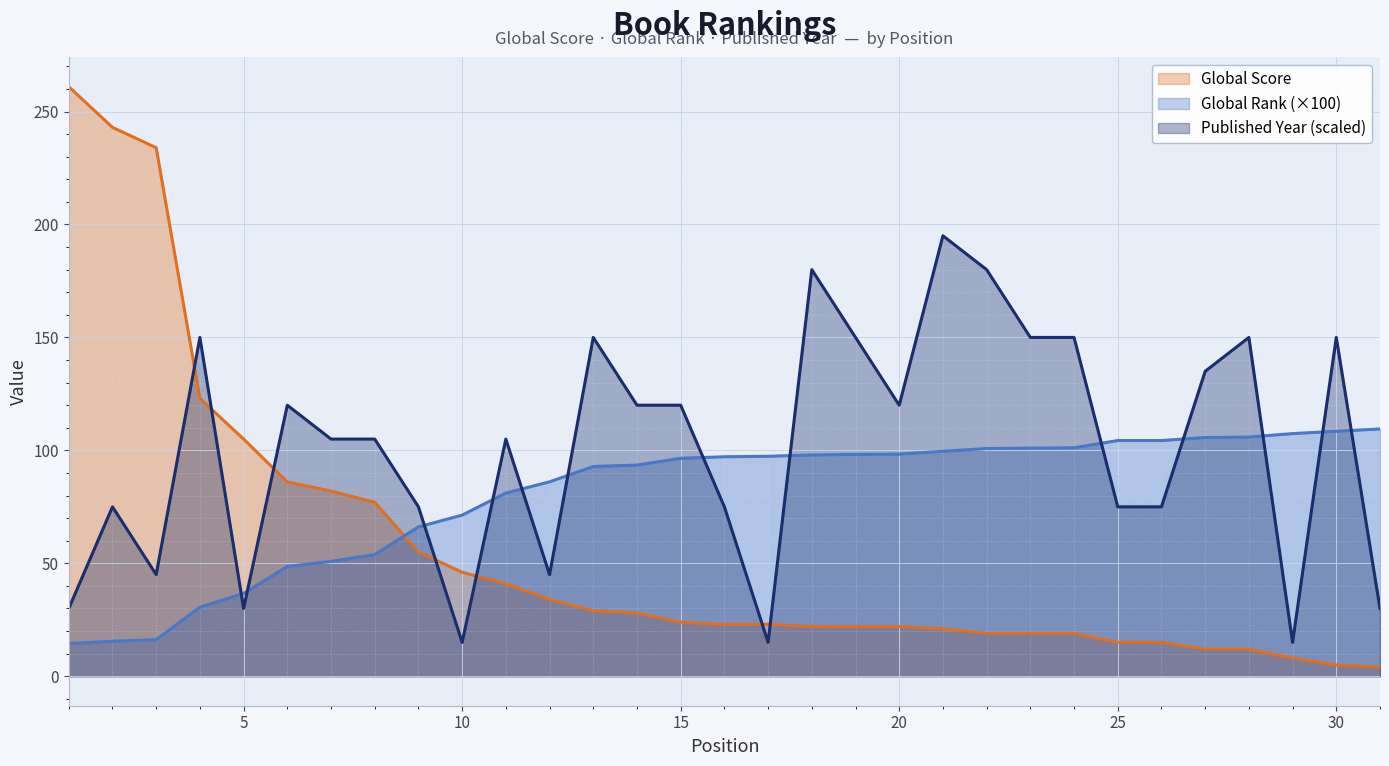

What is the smallest value displayed?

4.0